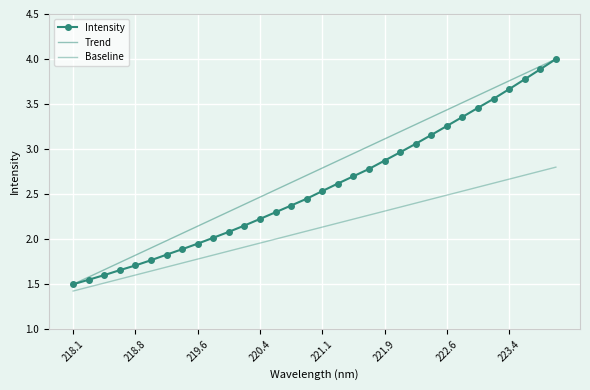

What is the minimum value shown in the chart?

1.4